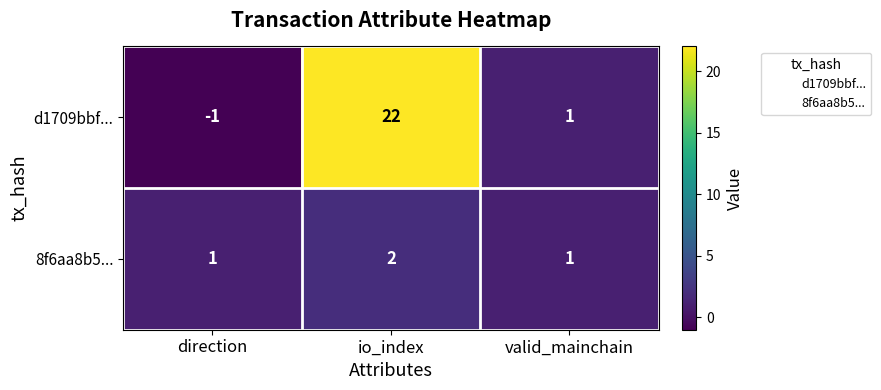

True or false: 8f6aa8b5... has a value of 2 at io_index.

True